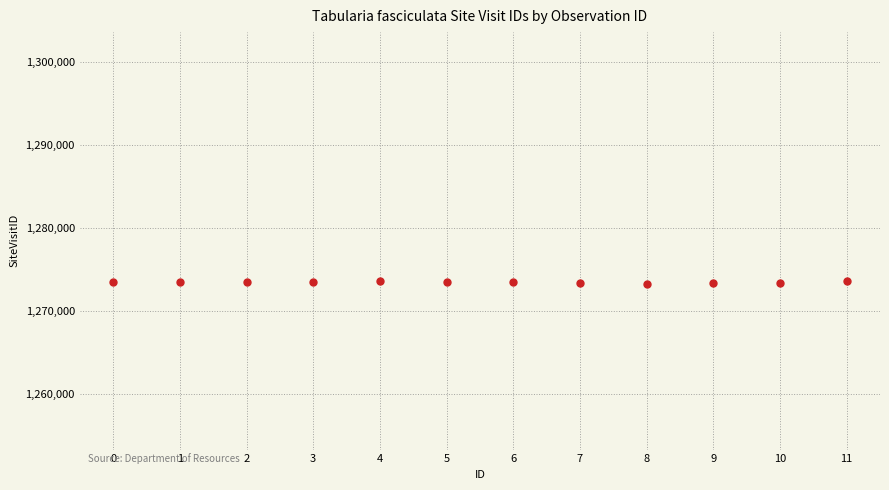

What is the range of Y values (max minus min)?

277